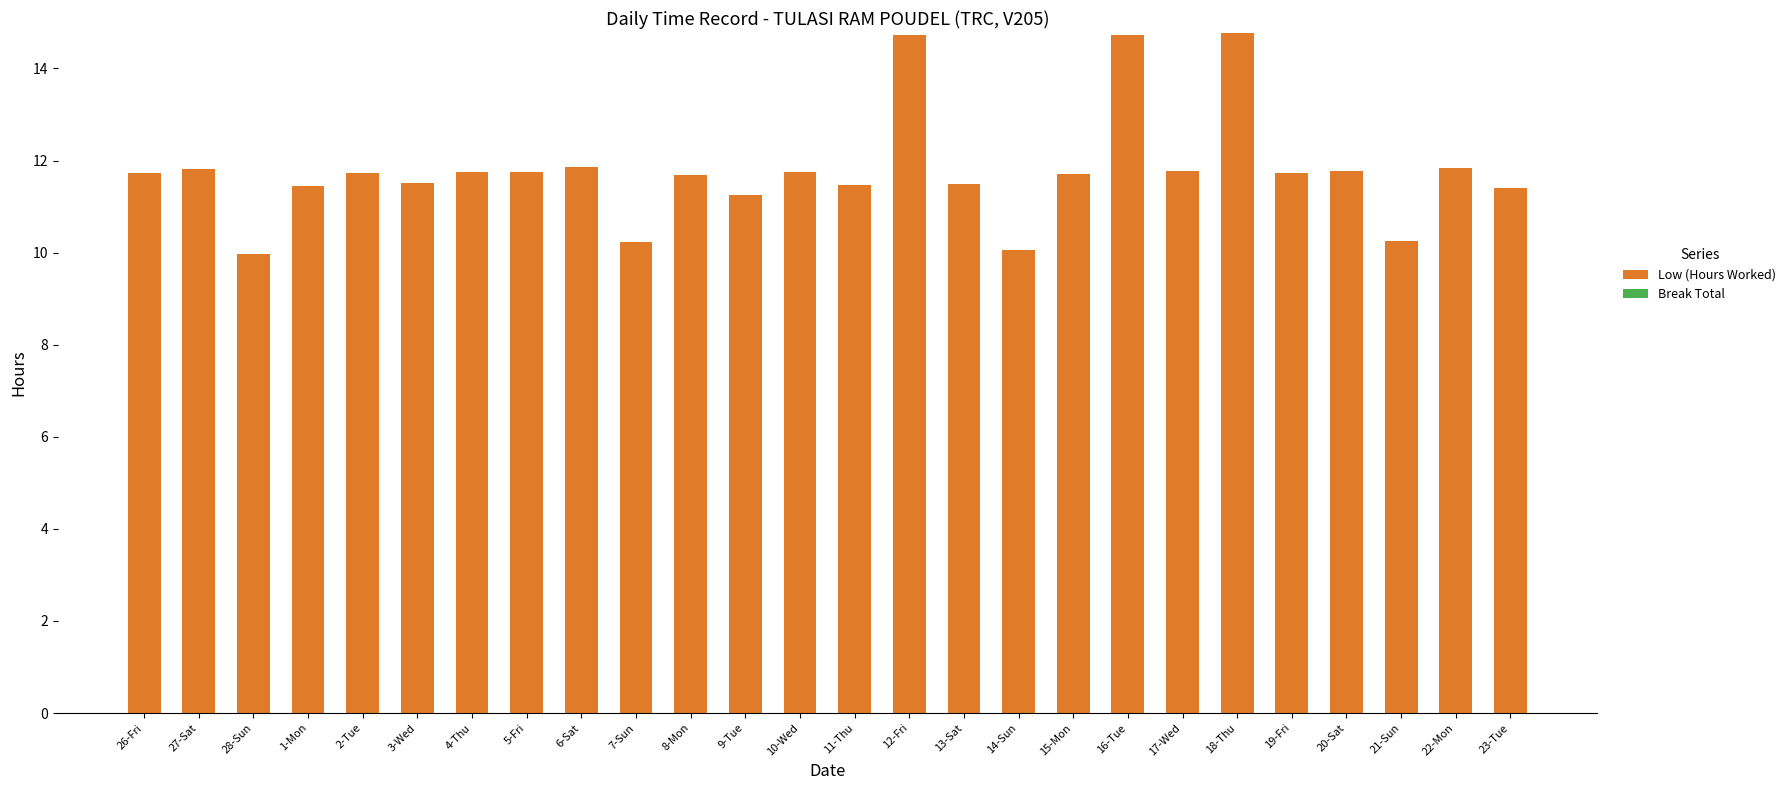

What position from the right is 19-Fri?

5